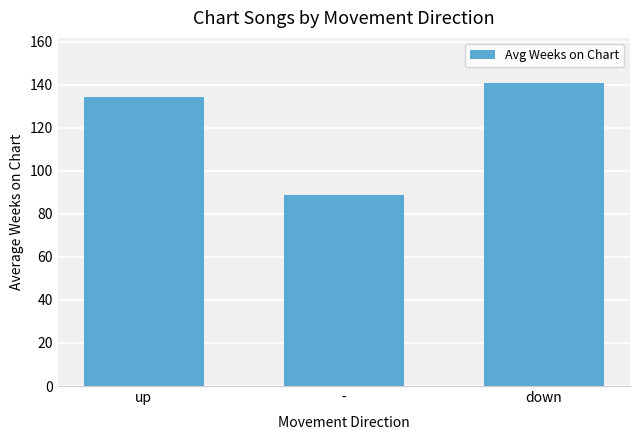

Which label corresponds to the largest value in the chart?

down